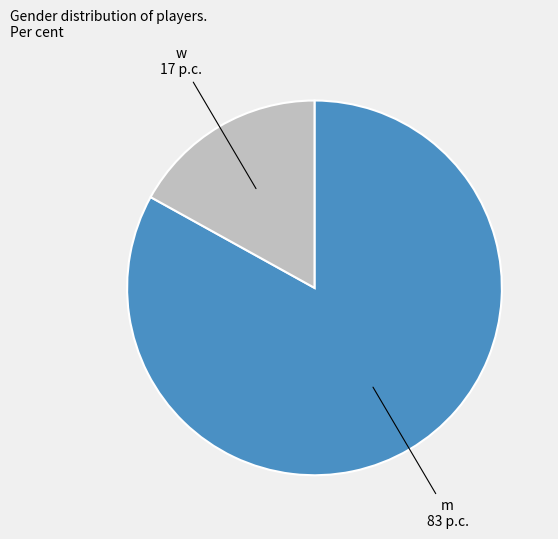

Does any single category account for the majority?

Yes